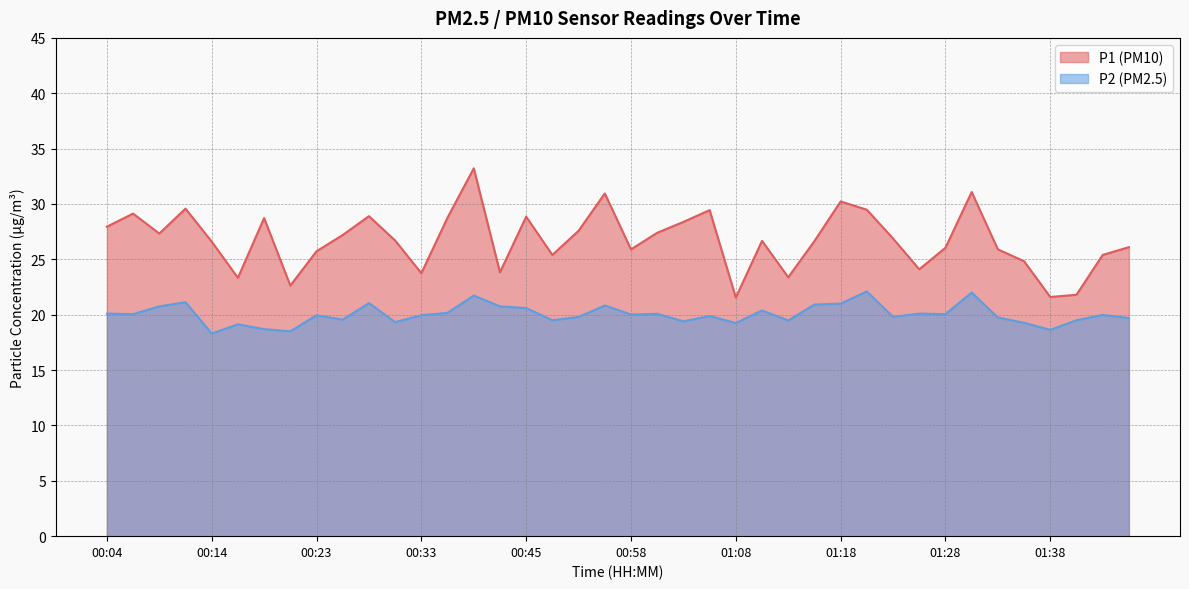

True or false: P1 and P2 cross at least once.

False